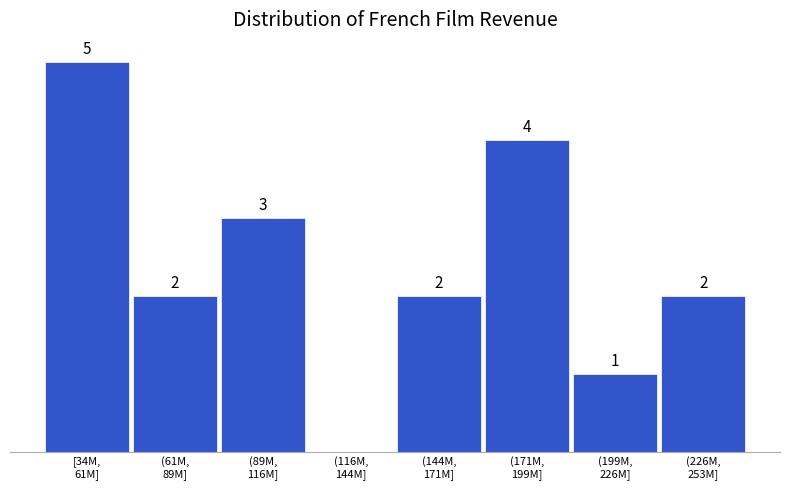

Are the bars horizontal?

No